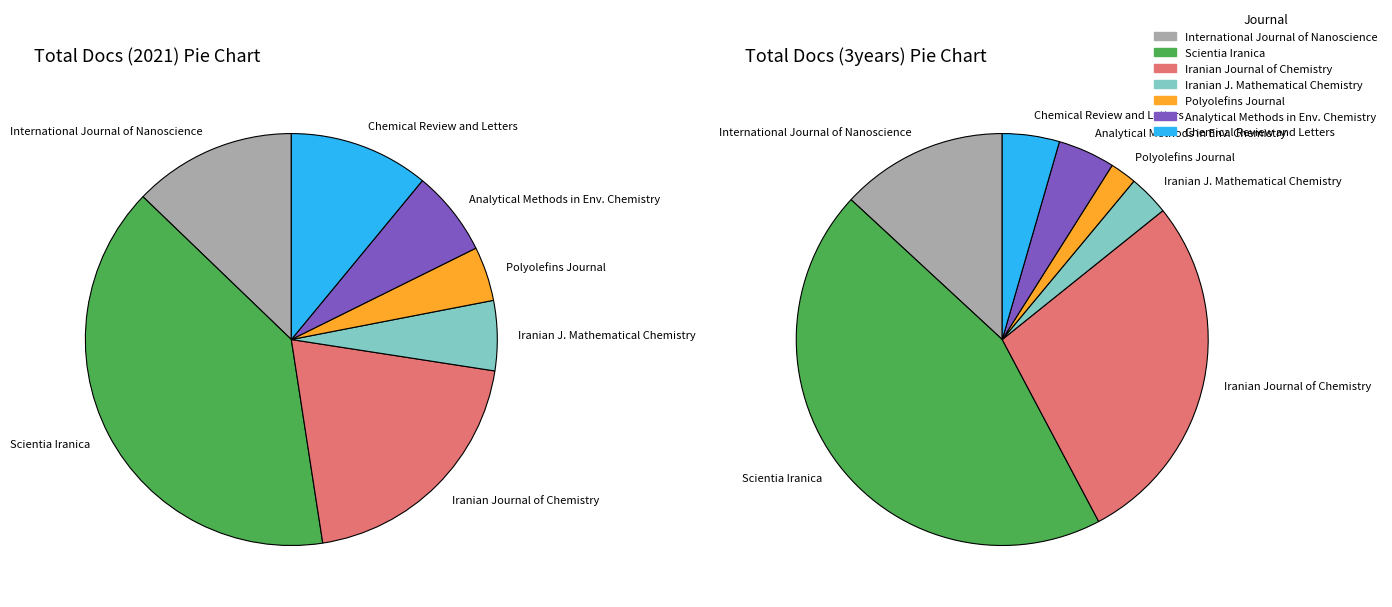

Is it true that Analytical Methods in Environmental Chemistry is 7% of the pie?

True